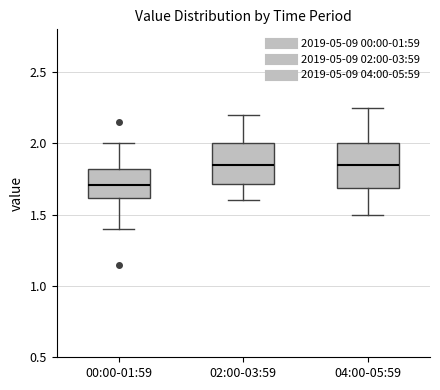

Reading left to right, transcribe this box plot: for each box, give where its median line is, the range the box spans, and where its two whiskers end, as read against the y-axis. The values are not printed on the chart, so give them approximately, as read against the axis.

00:00-01:59: median 1.70, box 1.60 to 1.80, whiskers 1.40 to 2.00
02:00-03:59: median 1.85, box 1.70 to 2.00, whiskers 1.60 to 2.20
04:00-05:59: median 1.85, box 1.70 to 2.00, whiskers 1.50 to 2.25